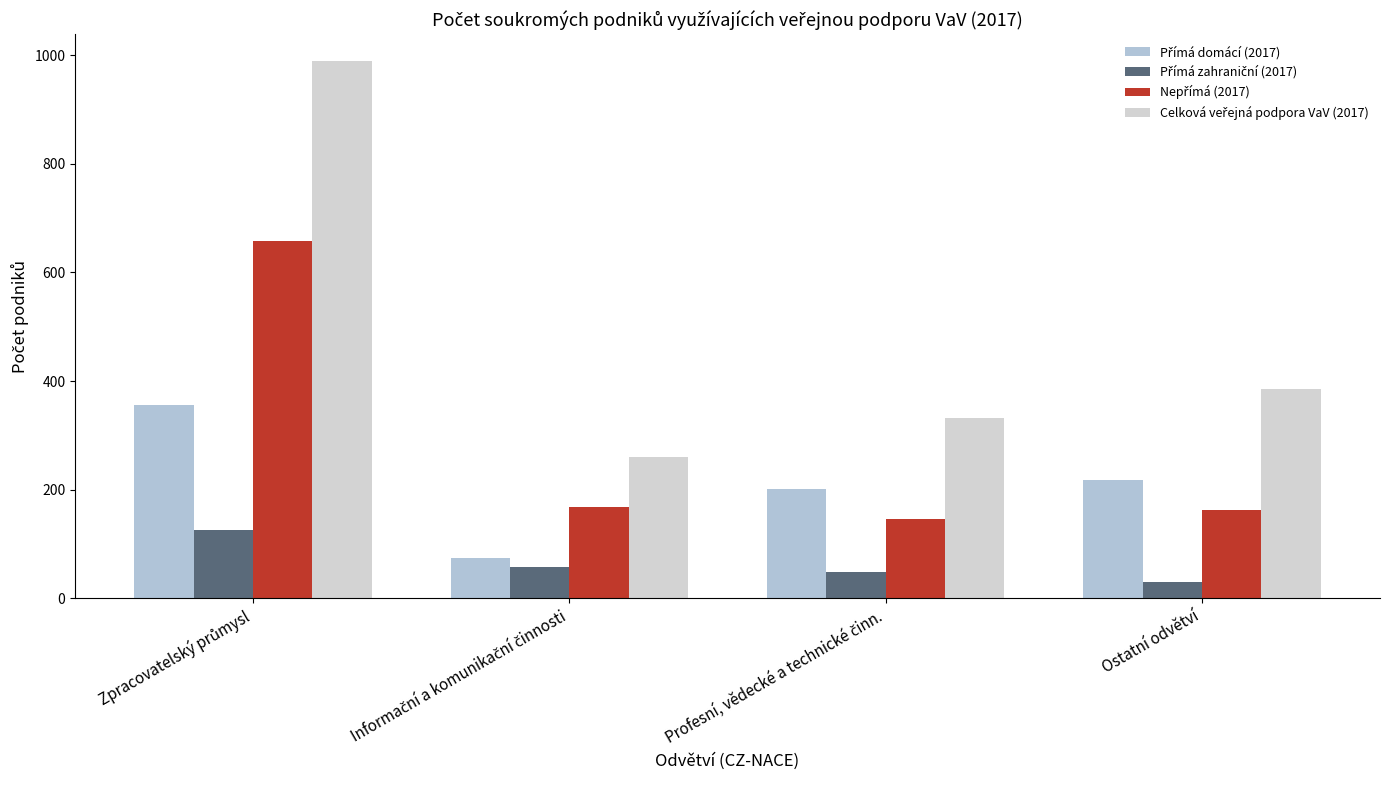

Which label corresponds to the largest value in the chart?

Zpracovatelský průmysl